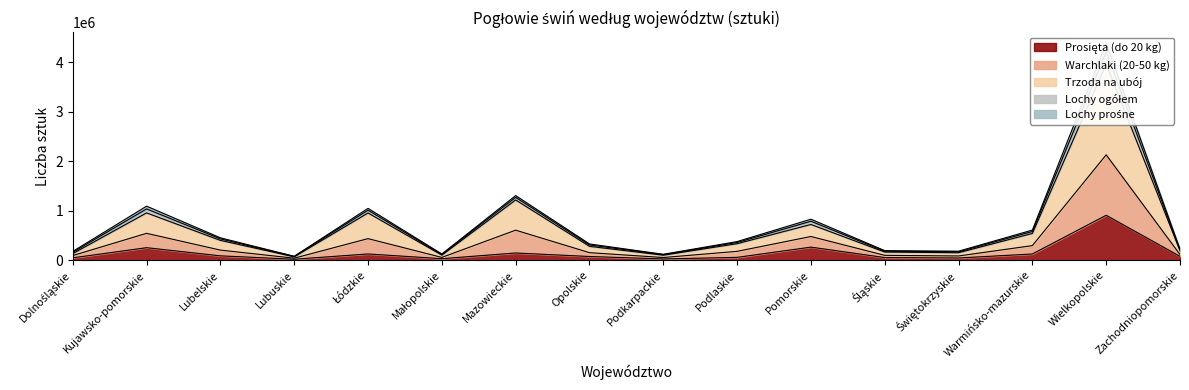

What position from the right is Zachodniopomorskie?

1